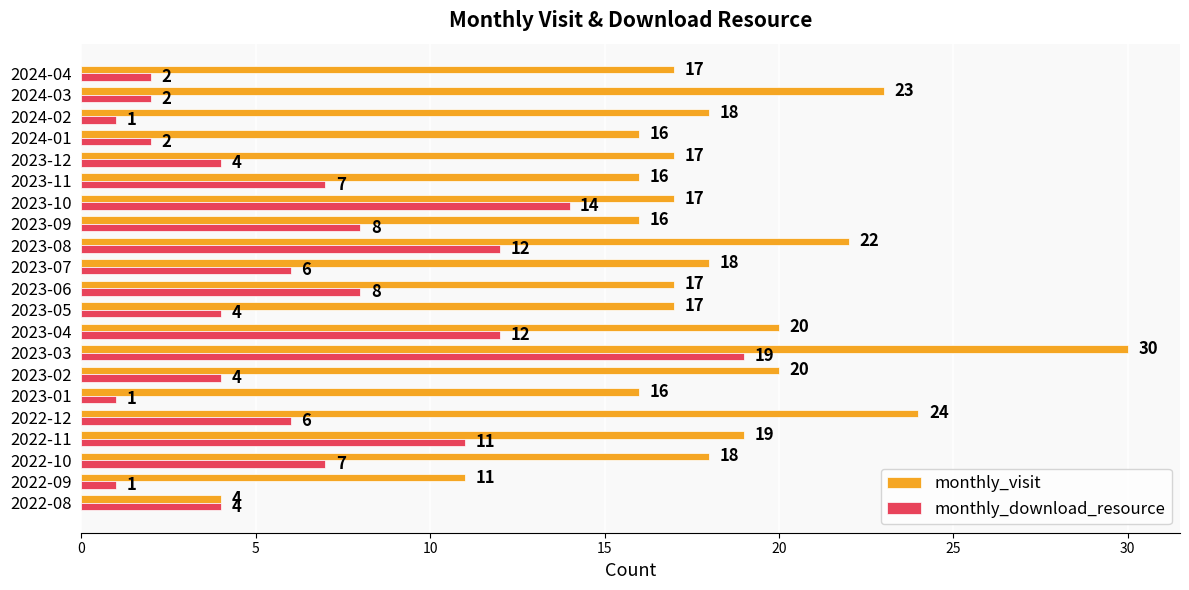

Rank the series by their average value, from lowest to highest.

monthly_download_resource, monthly_visit